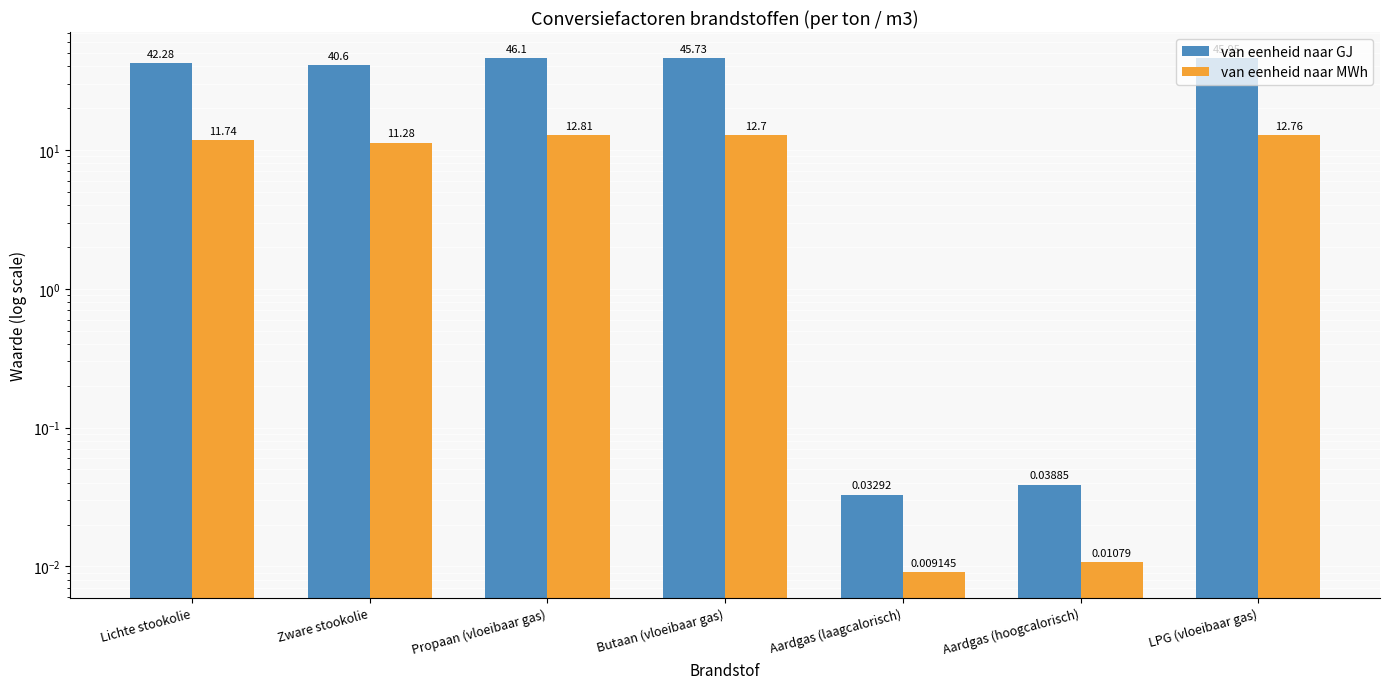

What is the difference between the maximum and minimum values in the van eenheid naar MWh series?

12.8